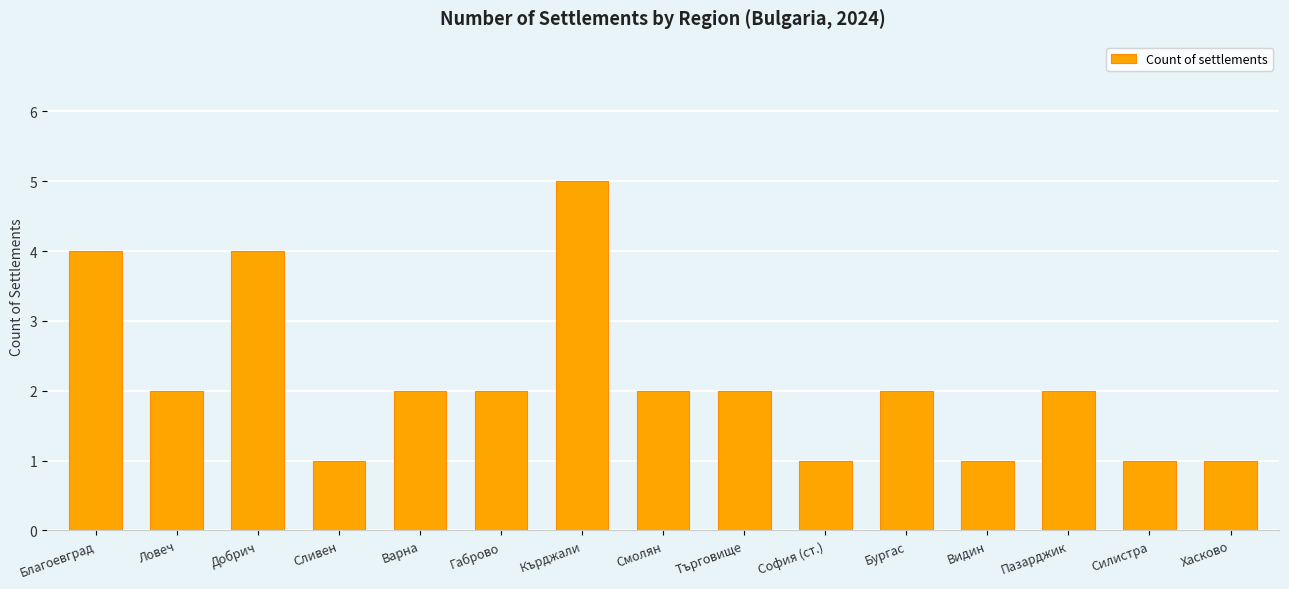

What position from the left is София (ст.)?

10